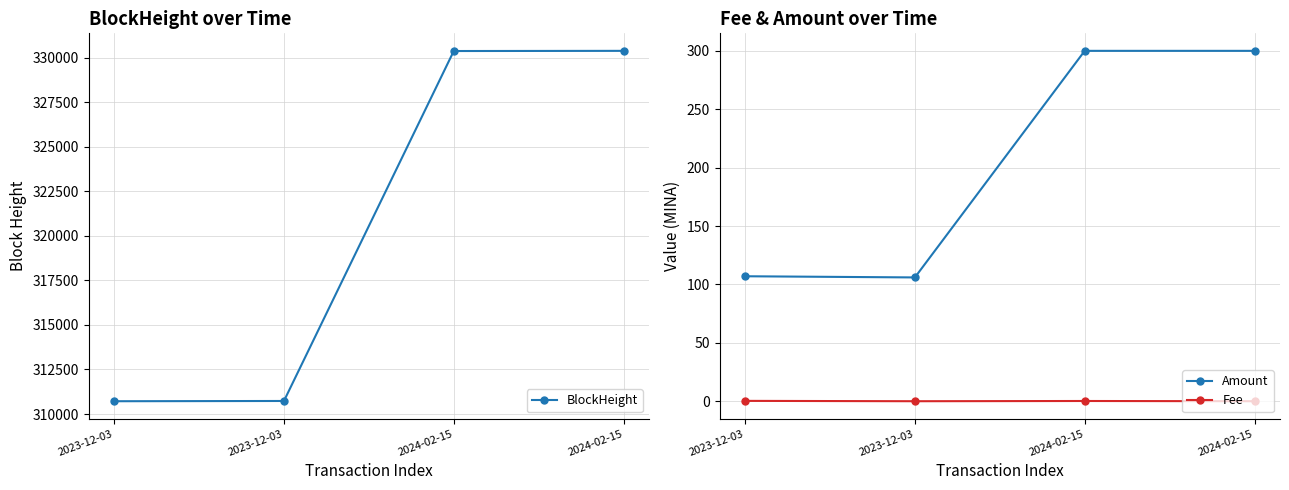

How many distinct data groups are displayed?

3